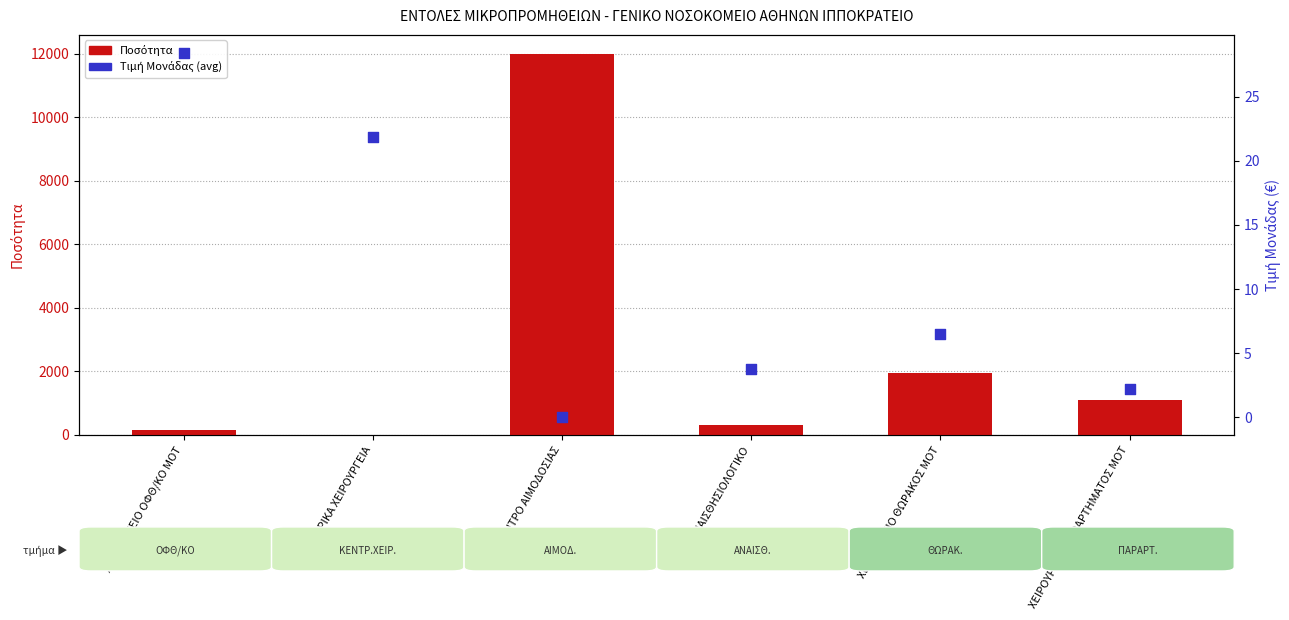

Which series contains the lowest Y value?

Τιμή Μονάδας (avg)